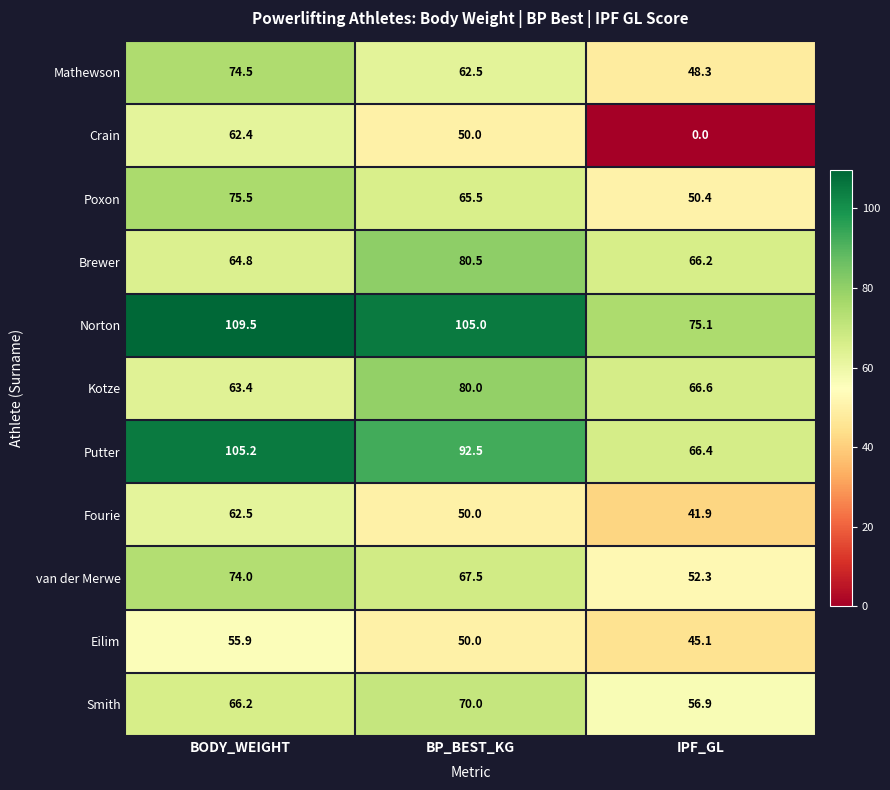

Where is Putter nearest to the value 85?

BP_BEST_KG